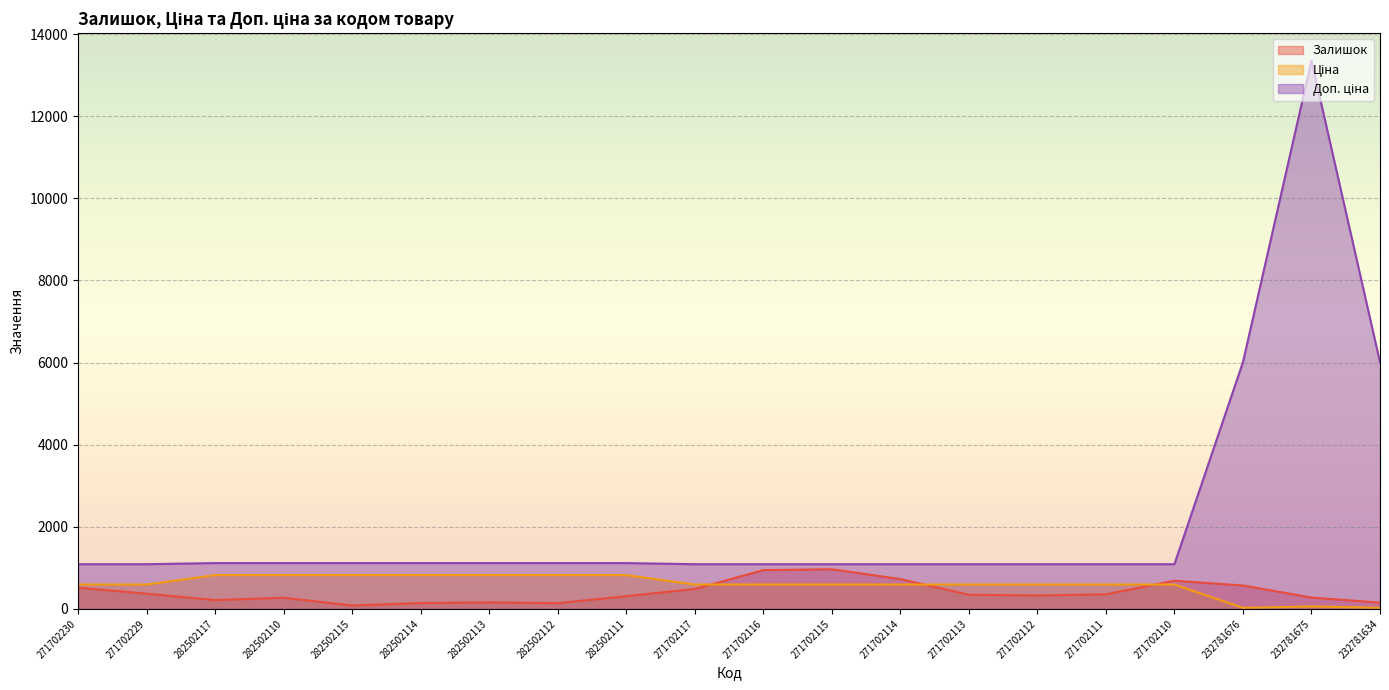

What is the label of the 17th point from the left?

271702110